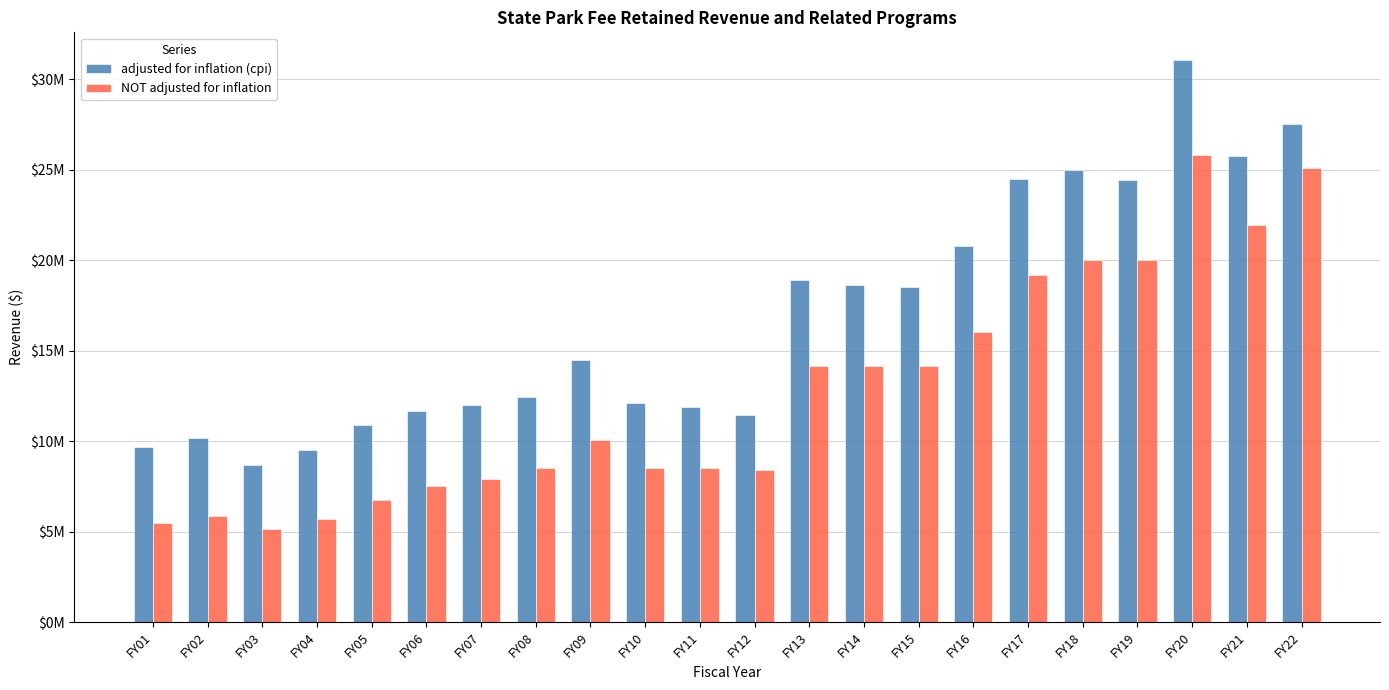

What is the spread (max minus min) of values at FY02?

4321837